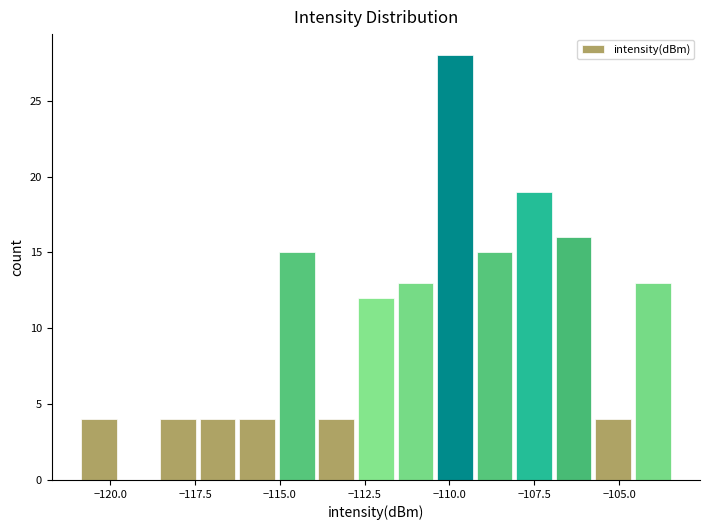

Around what value on the x-axis is the tallest bar? Give the approximate position of its centre, as read against the axis.

-110.0